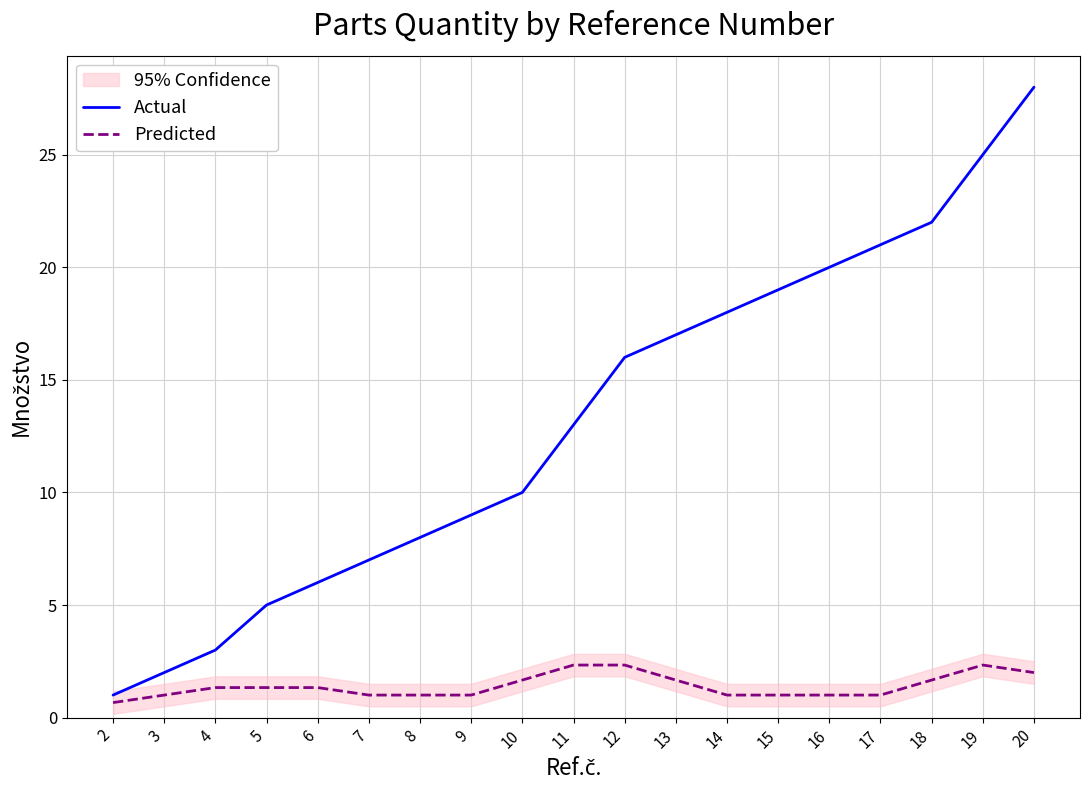

What is the highest value of the Actual series?

28.0